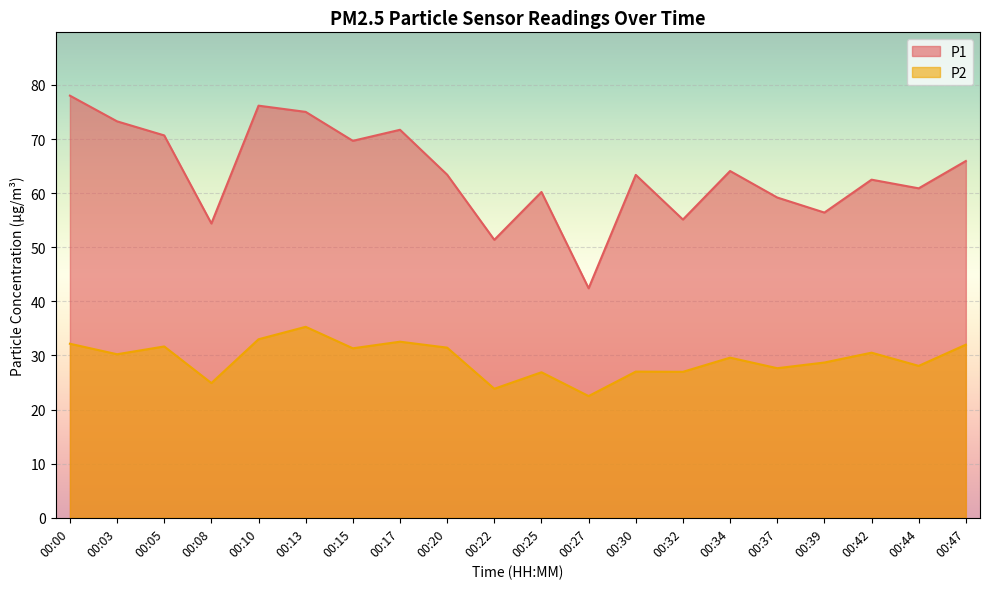

At how many categories does at least one series exceed 26?

20